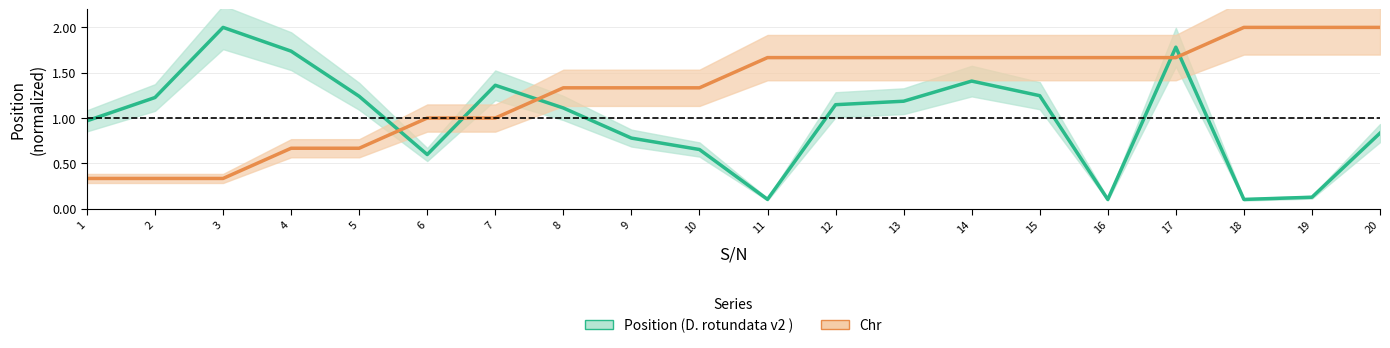

True or false: Chr and Position (D. rotundata v2 ) cross at least once.

True